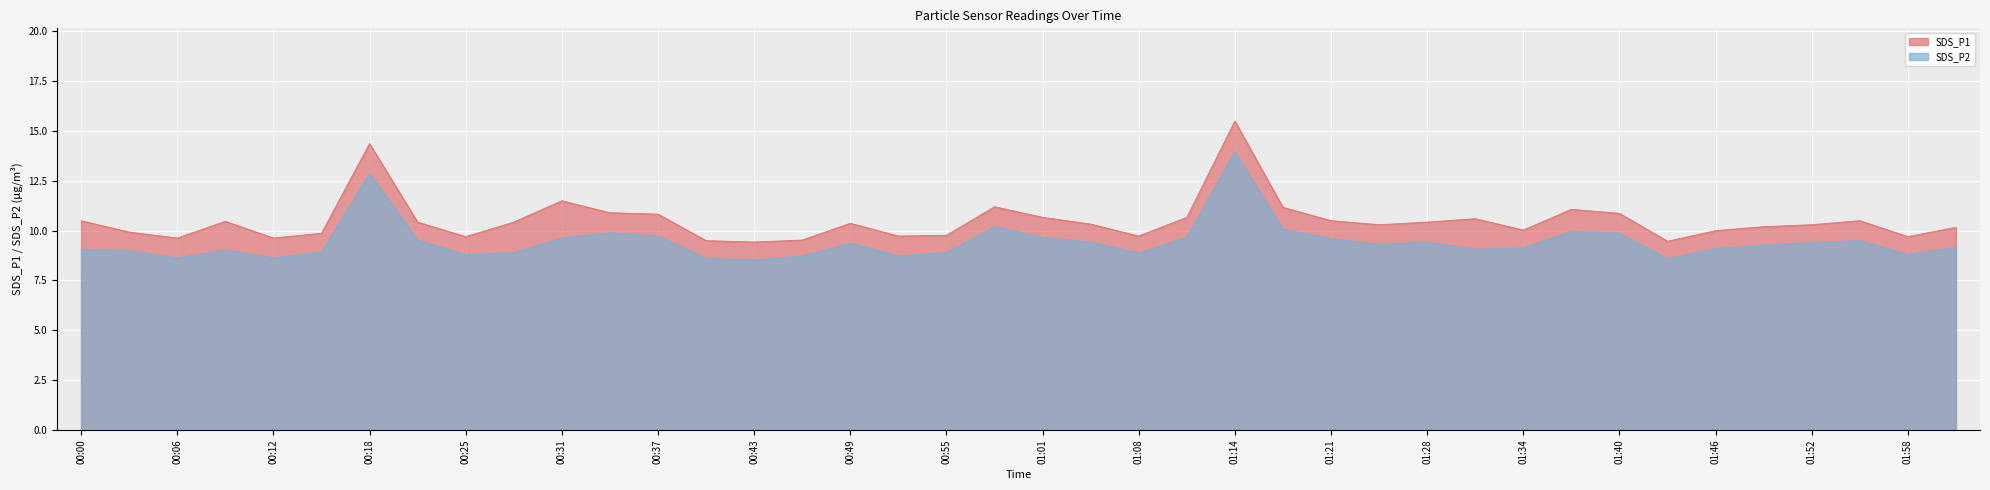

Reading left to right, list all the values displayed in this chart.

SDS_P1: 00:00=10.5	00:03=9.9	00:06=9.6	00:09=10.5	00:12=9.6	00:15=9.9	00:18=14.4	00:22=10.4	00:25=9.7	00:28=10.4	00:31=11.5	00:34=10.9	00:37=10.8	00:40=9.5	00:43=9.4	00:46=9.5	00:49=10.4	00:52=9.7	00:55=9.8	00:58=11.2	01:01=10.7	01:04=10.3	01:08=9.7	01:11=10.7	01:14=15.5	01:18=11.2	01:21=10.5	01:25=10.3	01:28=10.4	01:31=10.6	01:34=10.0	01:37=11.1	01:40=10.9	01:43=9.5	01:46=10.0	01:49=10.2	01:52=10.3	01:55=10.5	01:58=9.7	02:02=10.2
SDS_P2: 00:00=9.1	00:03=9.0	00:06=8.6	00:09=9.0	00:12=8.6	00:15=8.9	00:18=12.9	00:22=9.5	00:25=8.8	00:28=8.9	00:31=9.6	00:34=9.9	00:37=9.7	00:40=8.6	00:43=8.5	00:46=8.7	00:49=9.4	00:52=8.7	00:55=8.9	00:58=10.2	01:01=9.7	01:04=9.4	01:08=8.9	01:11=9.7	01:14=14.0	01:18=10.1	01:21=9.6	01:25=9.3	01:28=9.4	01:31=9.1	01:34=9.1	01:37=10.0	01:40=9.9	01:43=8.6	01:46=9.1	01:49=9.3	01:52=9.4	01:55=9.5	01:58=8.8	02:02=9.2